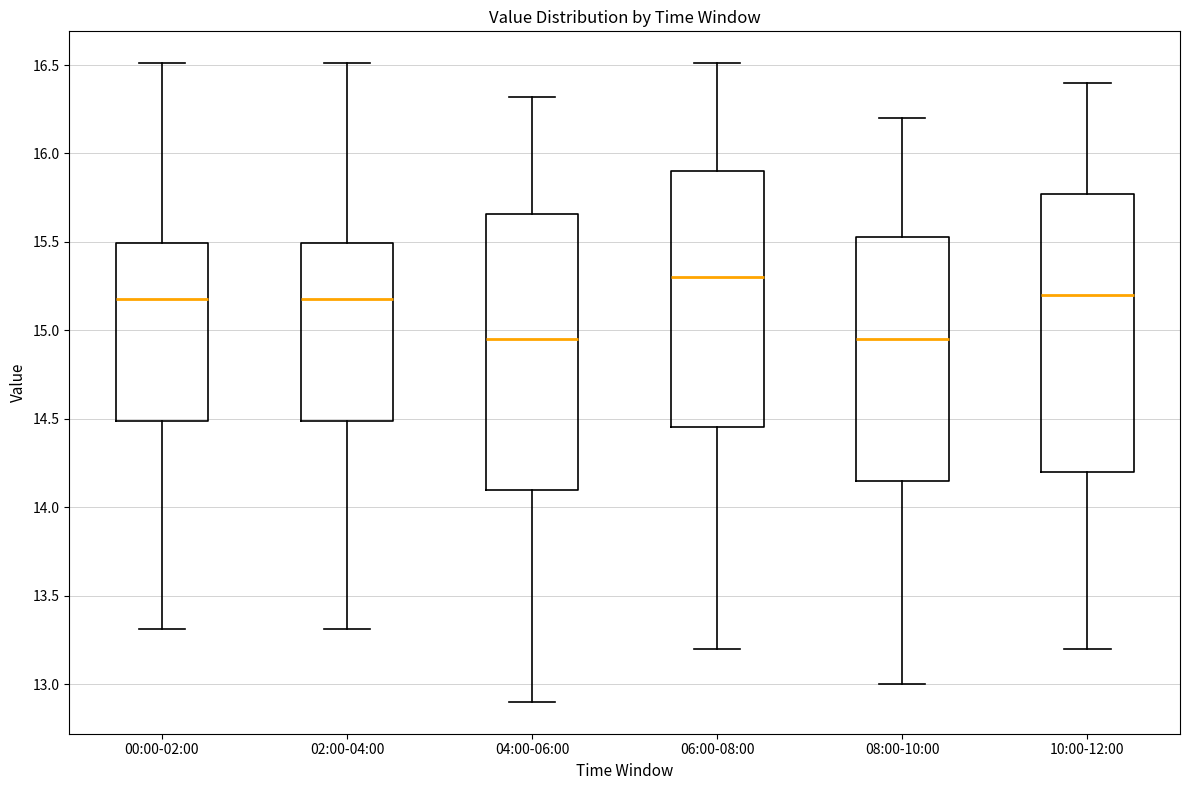

Where is the lower edge of the box for 04:00-06:00 on the y-axis? The values are not printed on the chart, so give them approximately, as read against the axis.

14.10